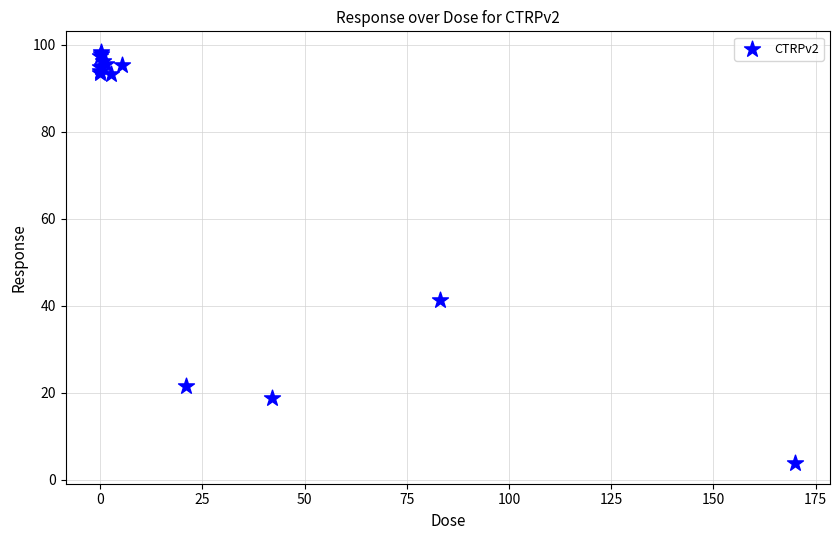

What Y value in the scatter plot is closest to 51?

41.3